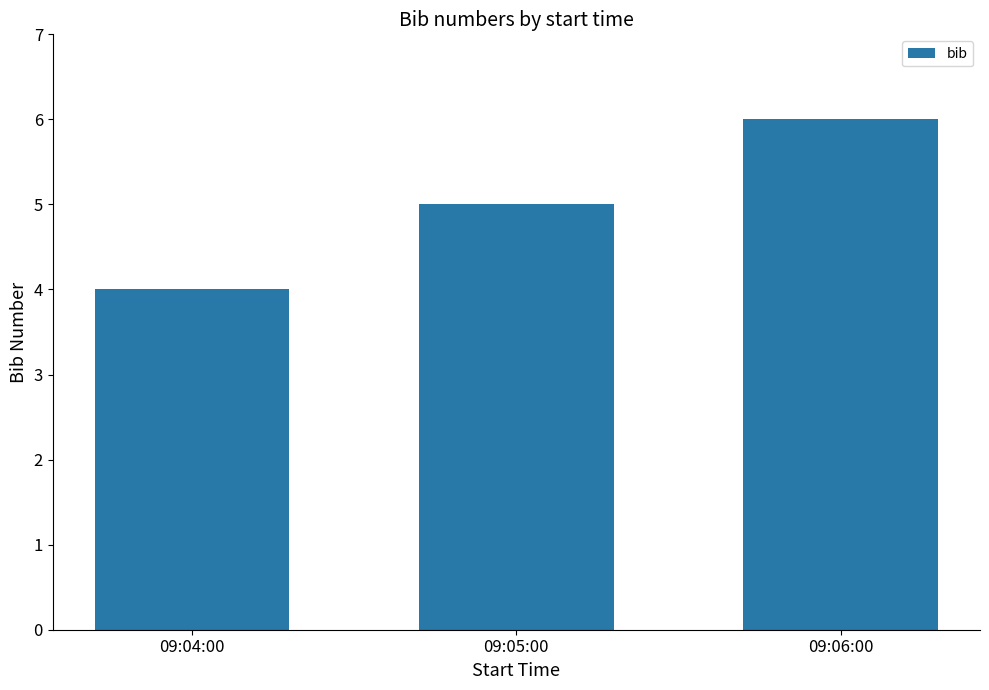

Are the bars horizontal?

No